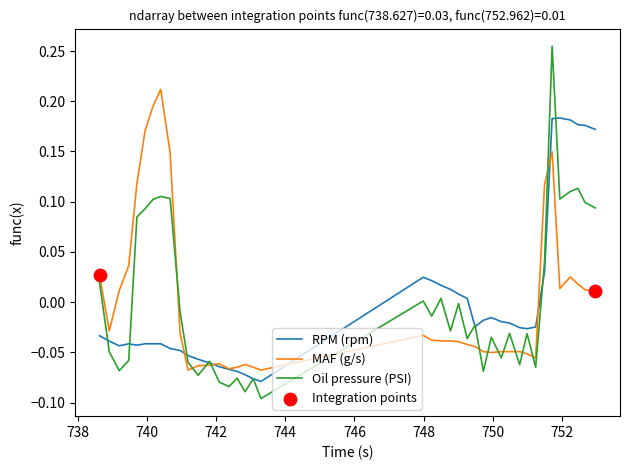

Which series has the largest range (max minus min)?

Oil pressure (PSI)